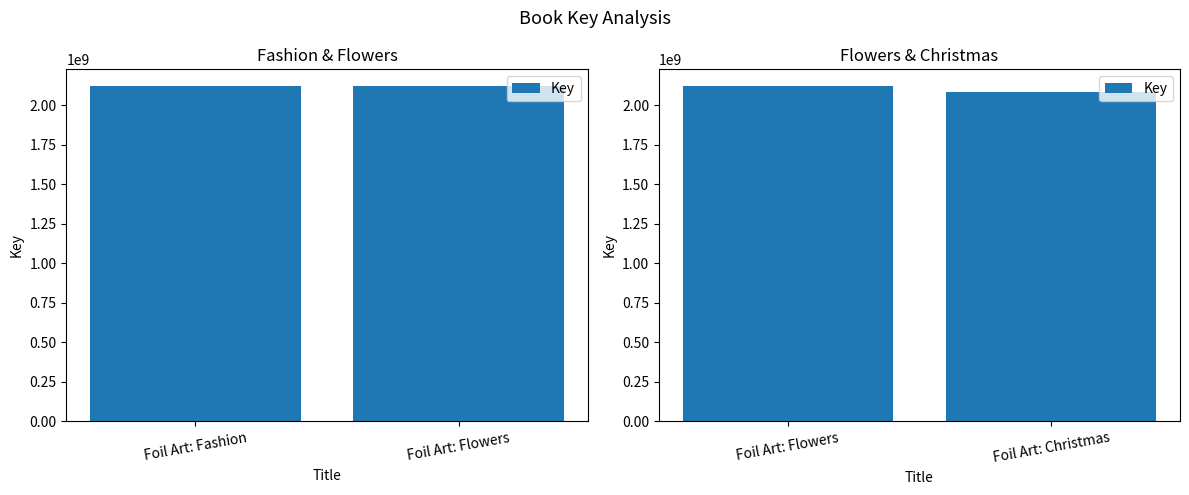

Rank the categories by value from highest to lowest.

Foil Art: Flowers, Foil Art: Christmas